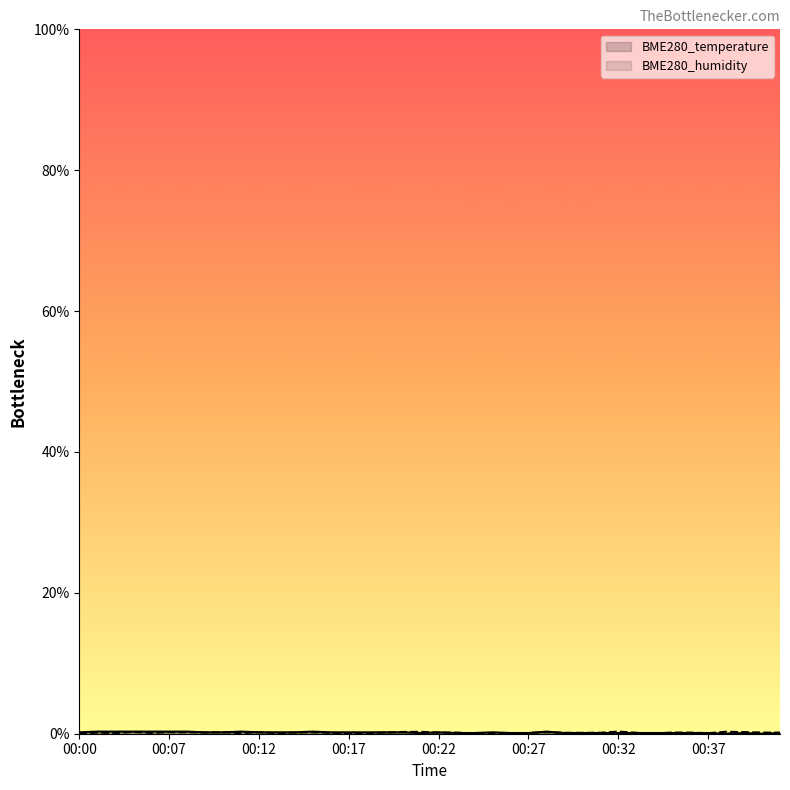

How many lines are shown in the chart?

2